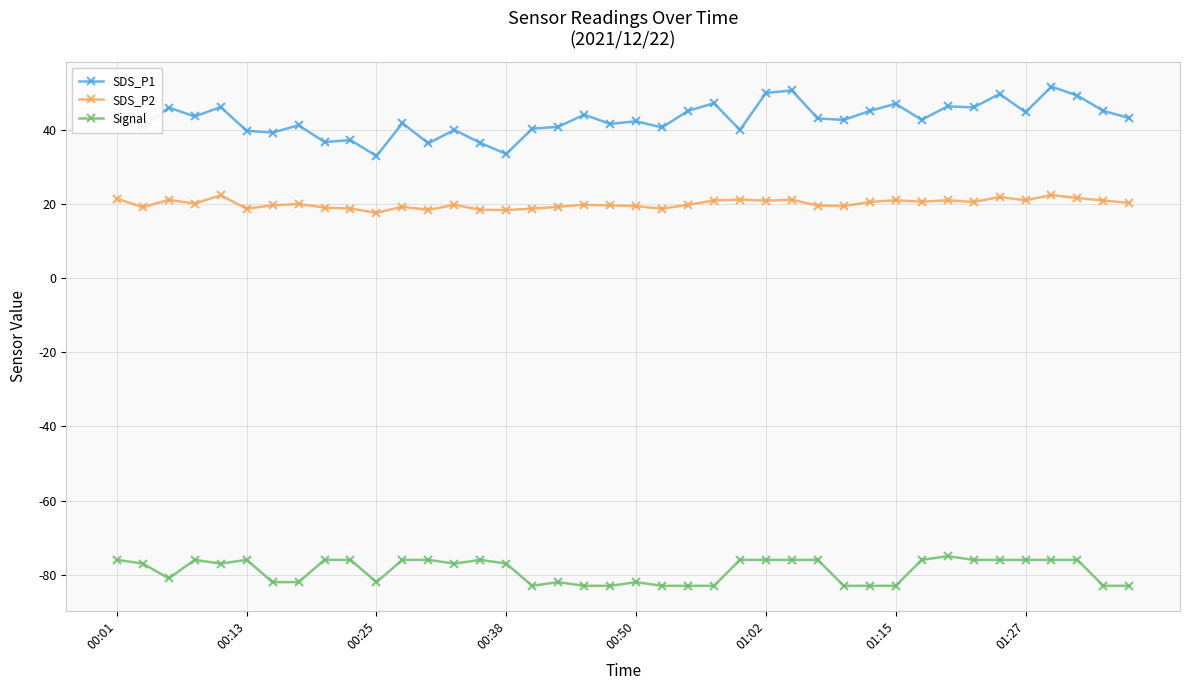

Which series has the largest range (max minus min)?

SDS_P1